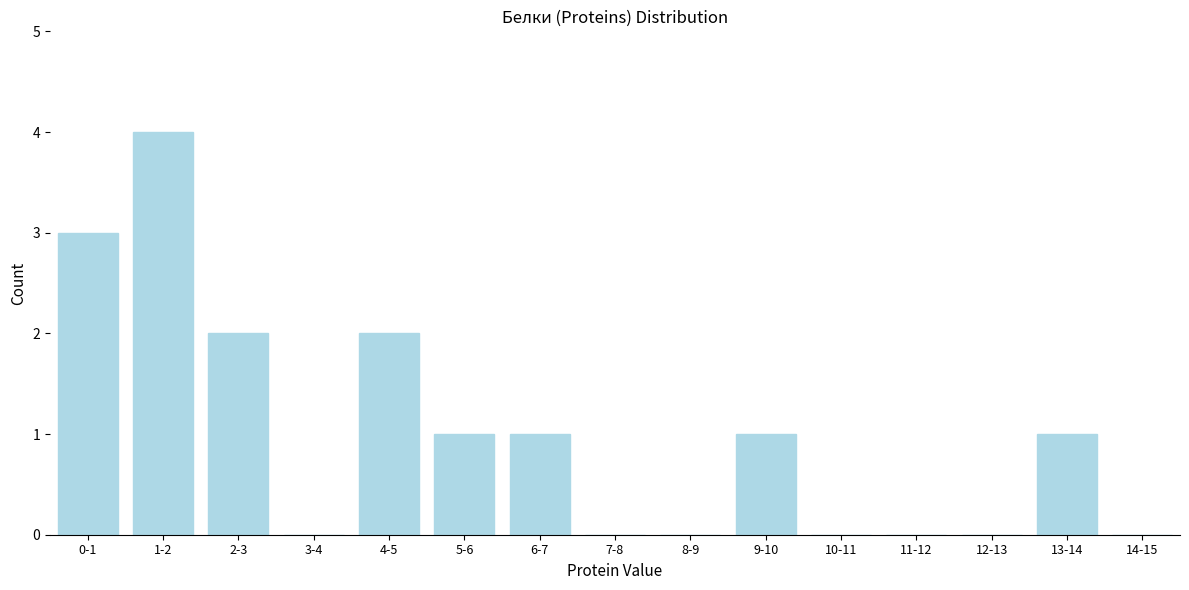

Reading left to right, what are all the values shown in this chart?

0-1=3	1-2=4	2-3=2	3-4=0	4-5=2	5-6=1	6-7=1	7-8=0	8-9=0	9-10=1	10-11=0	11-12=0	12-13=0	13-14=1	14-15=0